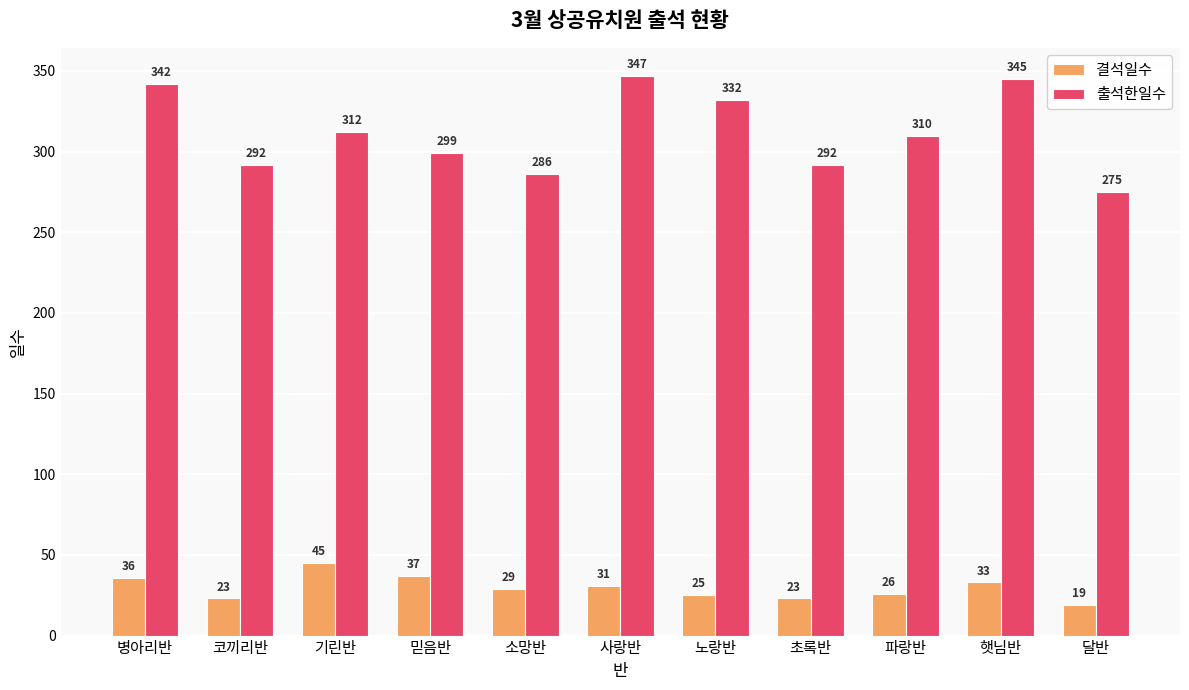

What is the sum of the 결석일수 values at 소망반 and 초록반?

52